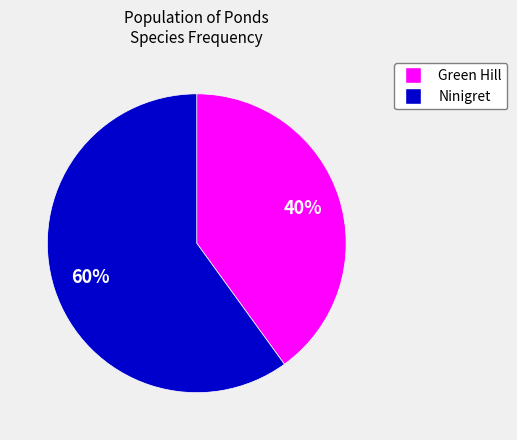

Is there a majority slice in this chart?

Yes